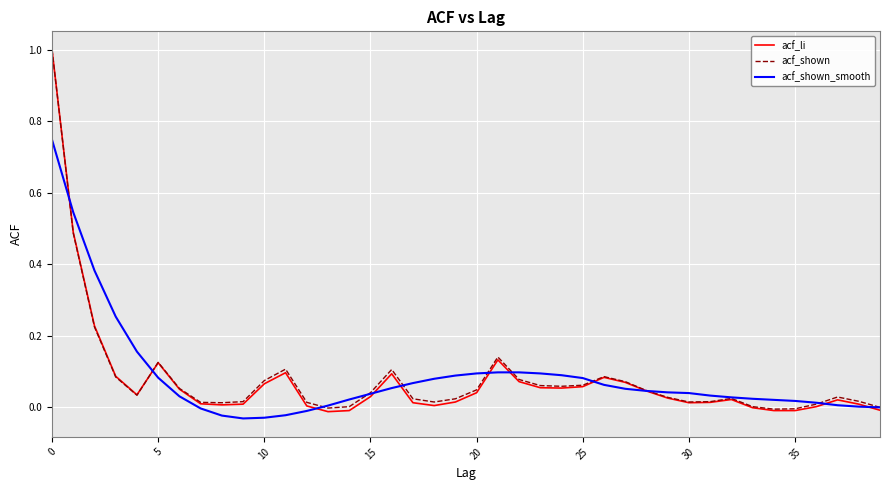

True or false: acf_li has more than 1 points higher than both neighbors.

True